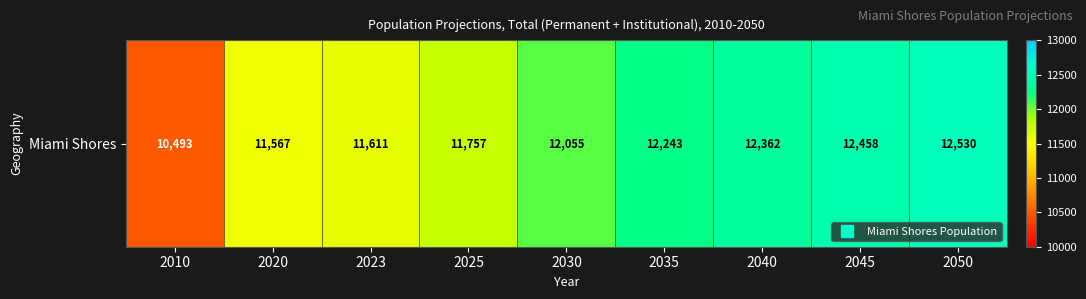

What is the maximum value shown in the chart?

12530